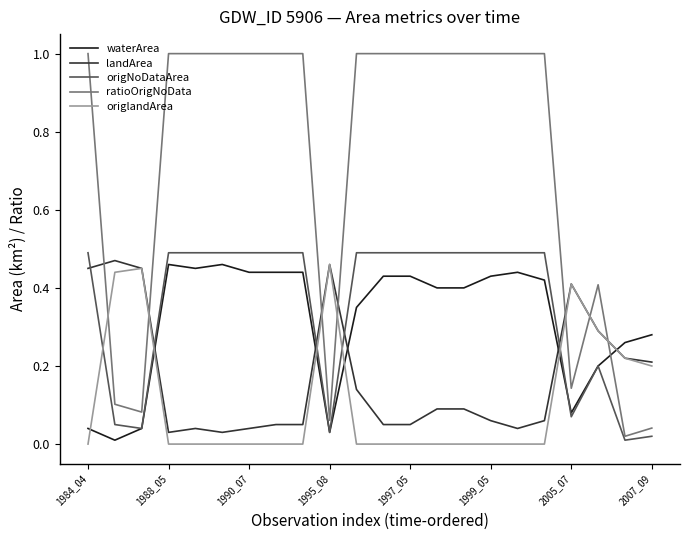

True or false: waterArea and landArea cross at least once.

True